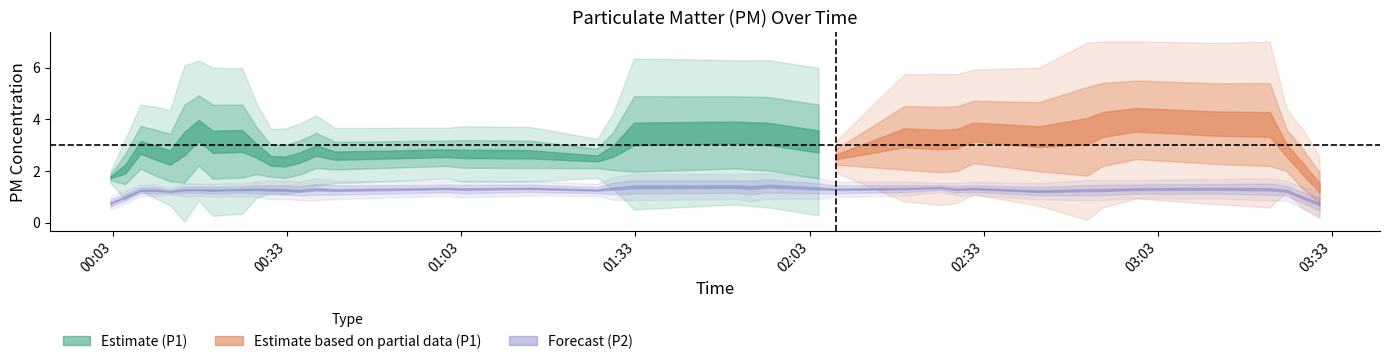

True or false: P2 has more than 2 interior local peaks.

True